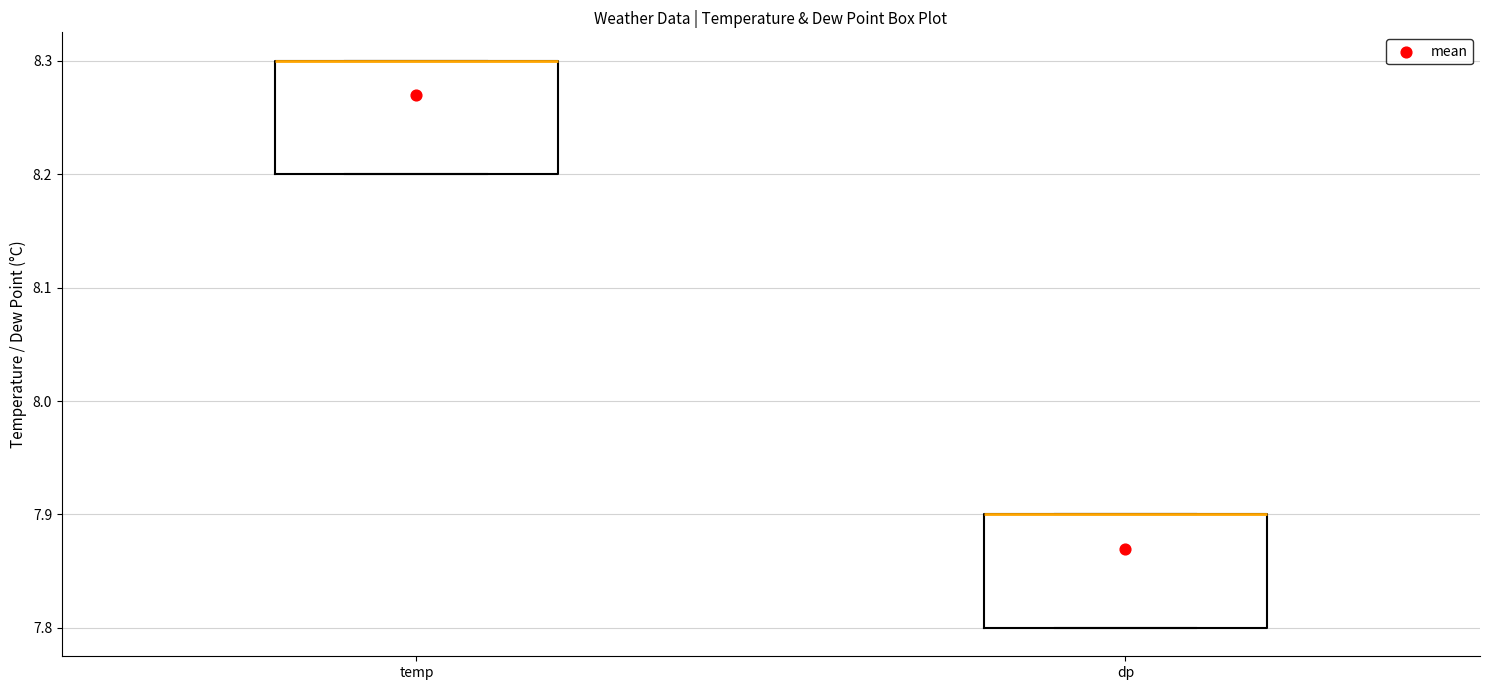

Reading left to right, transcribe this box plot: for each box, give where its median line is, the range the box spans, and where its two whiskers end, as read against the y-axis. The values are not printed on the chart, so give them approximately, as read against the axis.

temp: median 8.3 (drawn on the box's upper edge), box 8.2 to 8.3, whiskers 8.2 to 8.3
dp: median 7.9 (drawn on the box's upper edge), box 7.8 to 7.9, whiskers 7.8 to 7.9